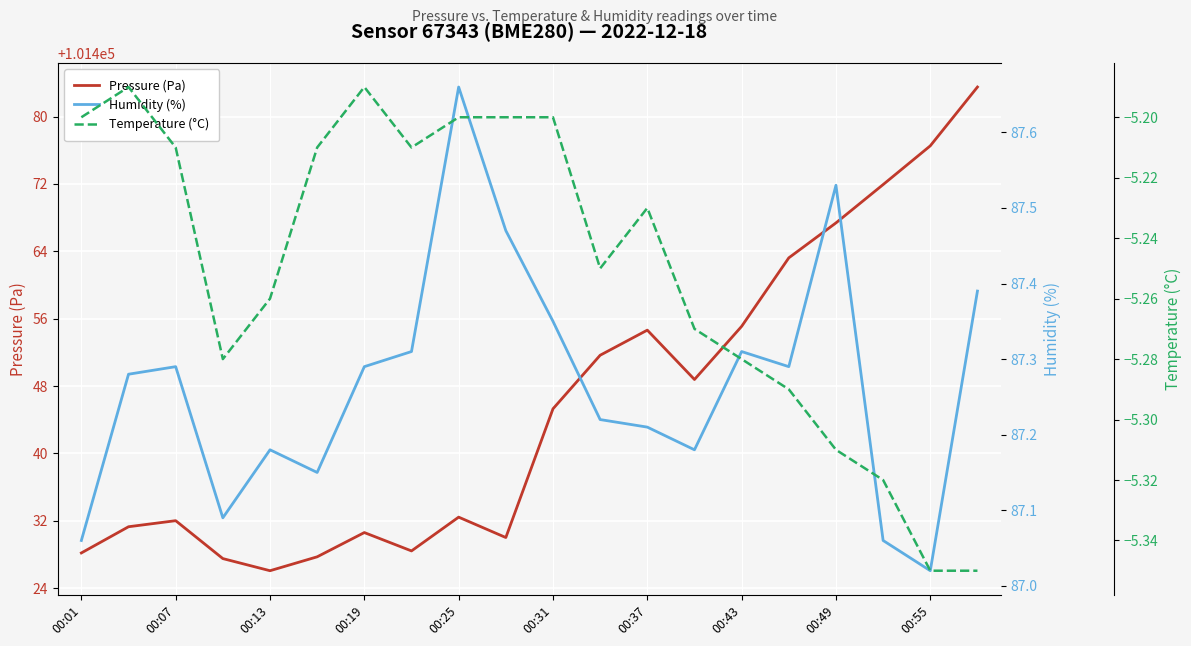

What is the lowest value of the Pressure (Pa) series?

101426.1